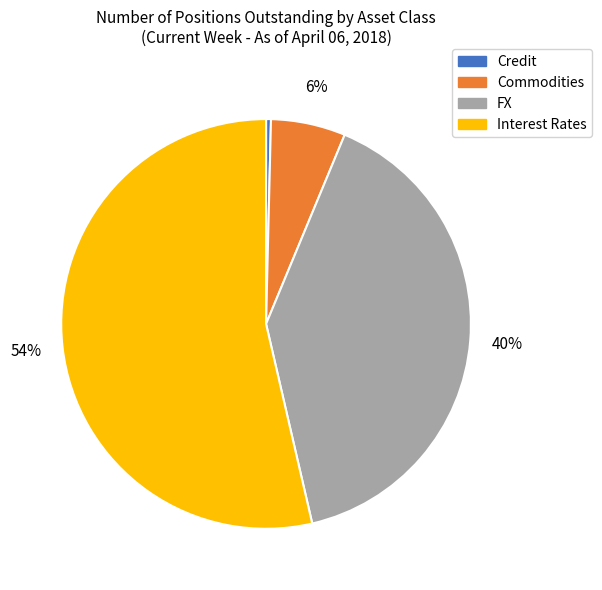

How many slices are in this pie chart?

4